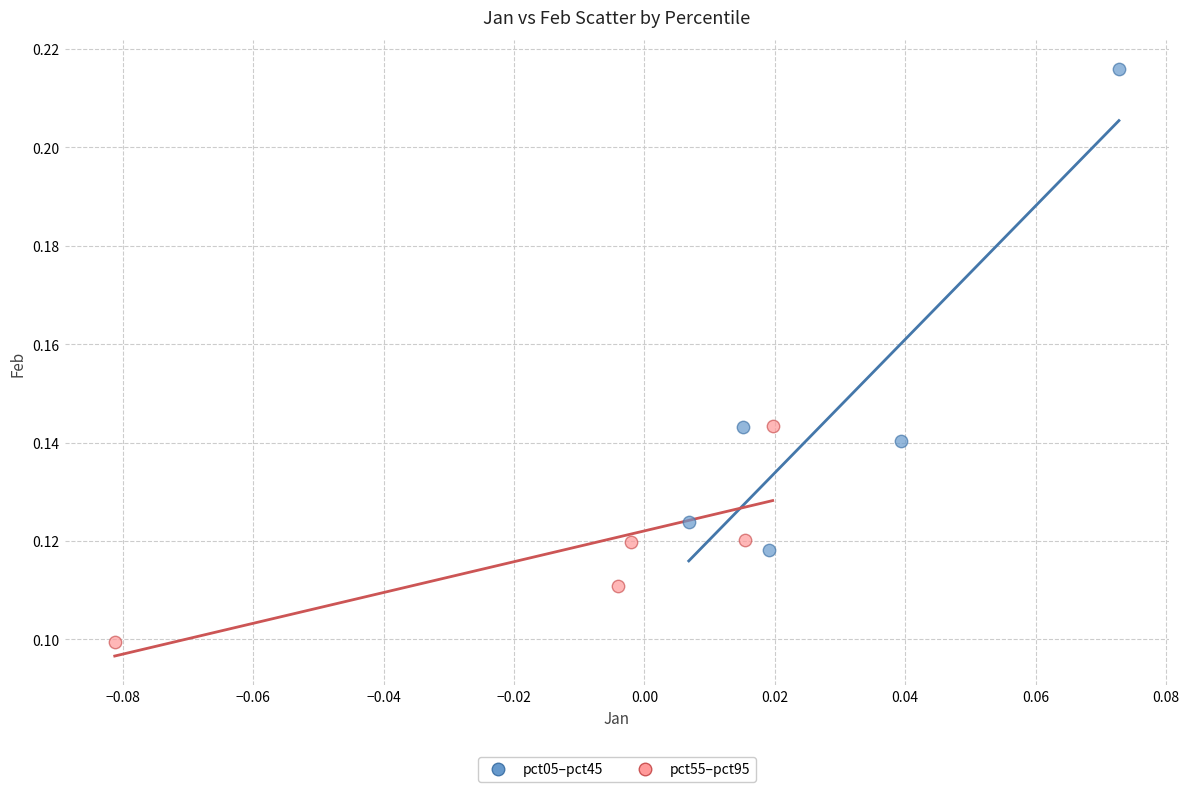

Which series contains the highest Y value?

pct05–pct45